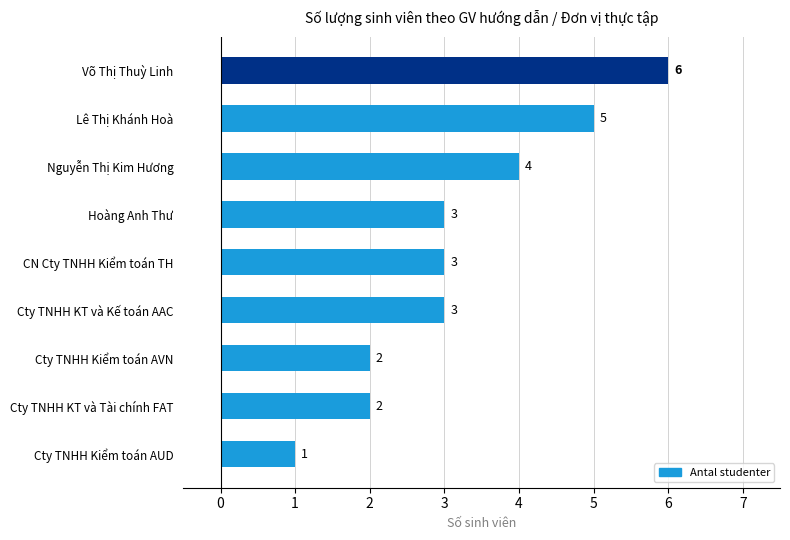

Does the chart contain stacked bars?

No